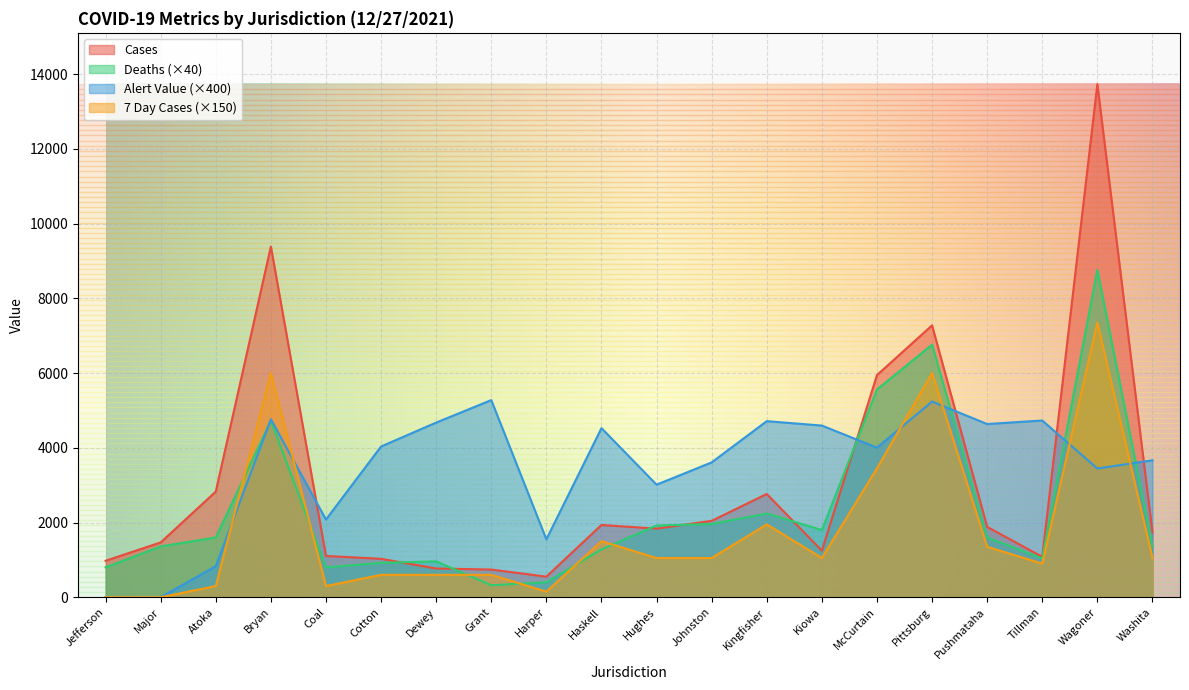

Is the value of Alert Value at Jefferson greater than the value of Cases at Wagoner?

No